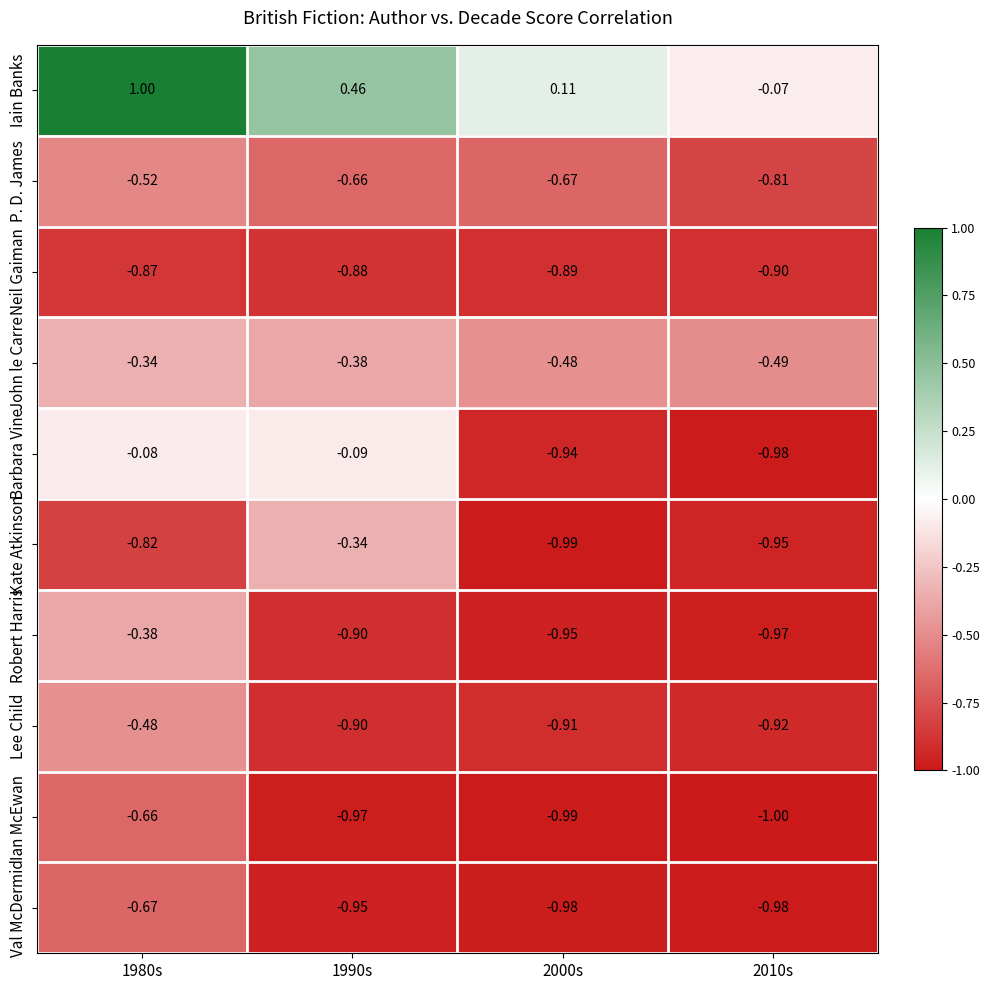

Between 1980s and 2010s, which series saw the biggest shift?

Iain Banks